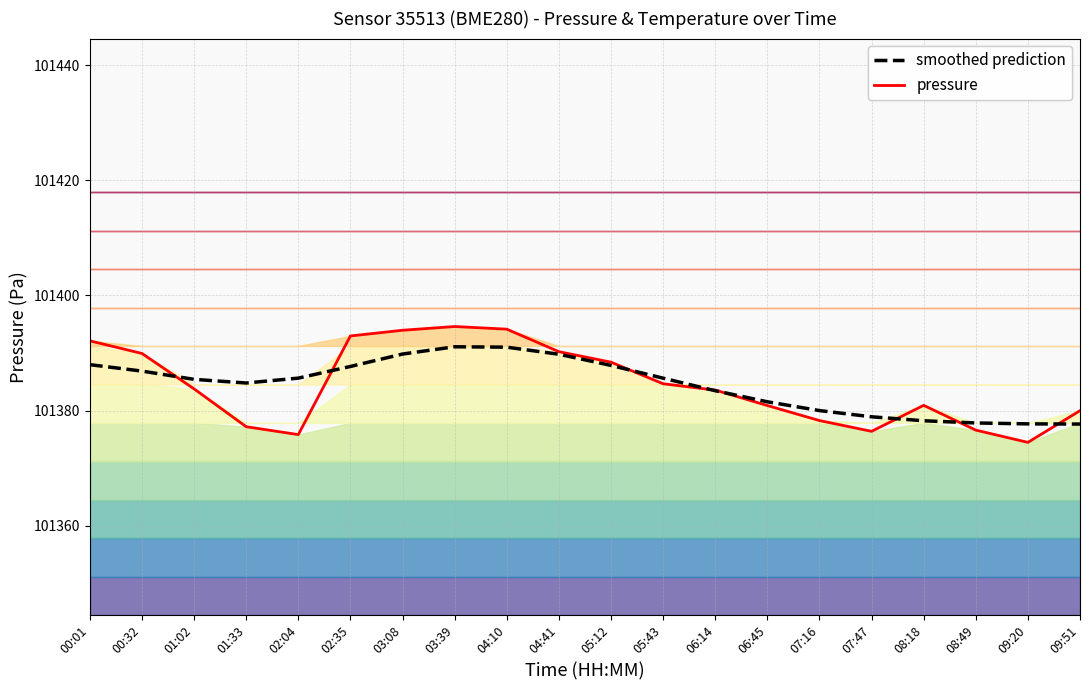

Which category has the lowest value in the smoothed prediction series?

09:51